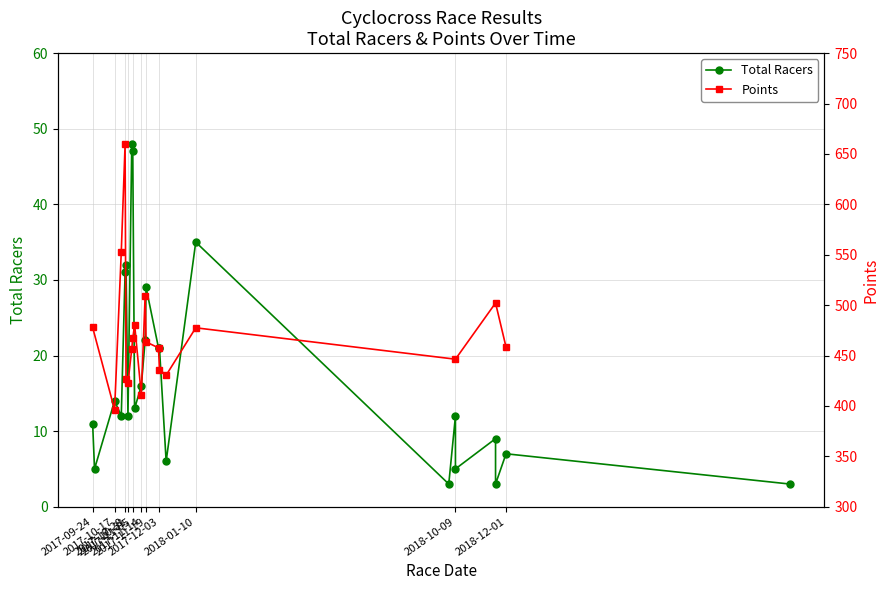

How many interior local valleys (lower than both neighbors) does the data have?

8